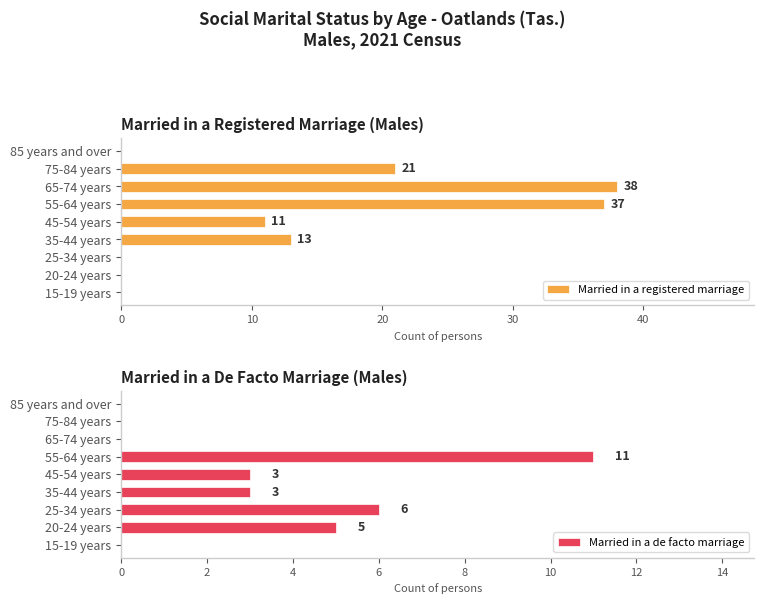

What is the sum of all Married in a registered marriage values?

120